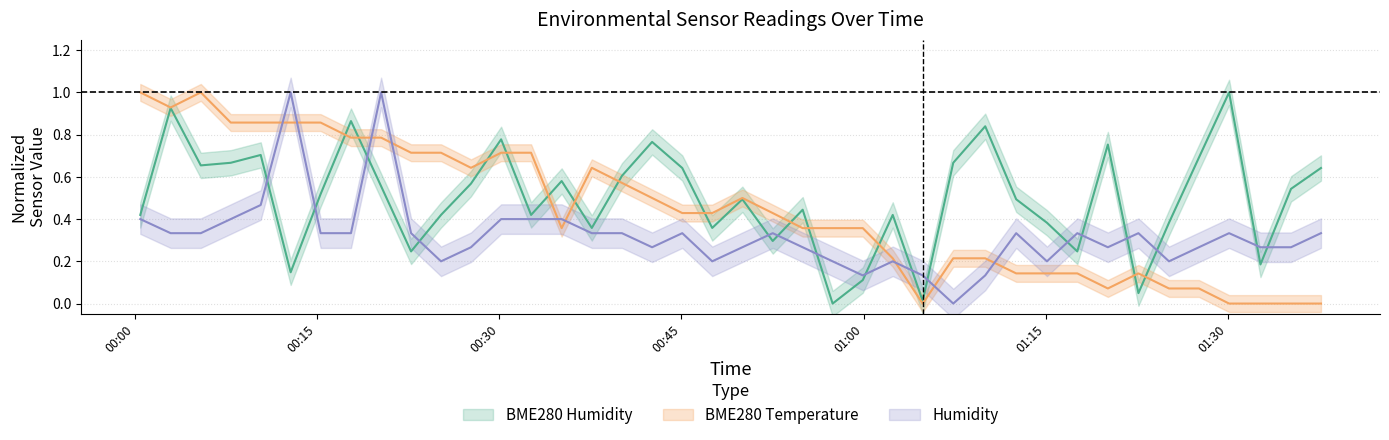

How many data points in BME280_humidity are above 0?

39